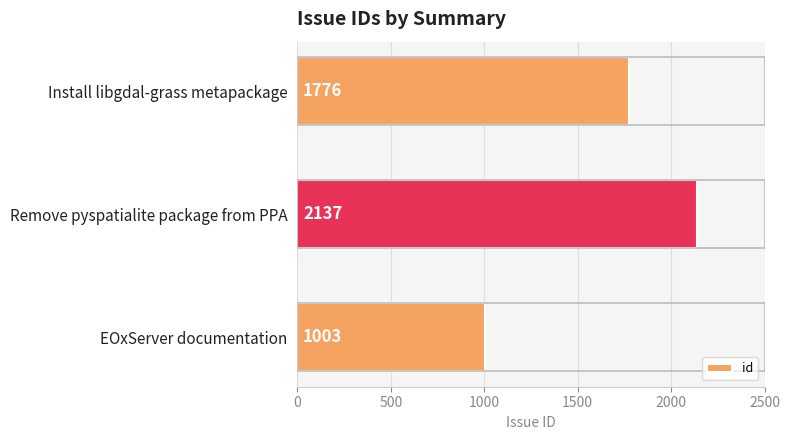

How many values are between 1003 and 2137?

3